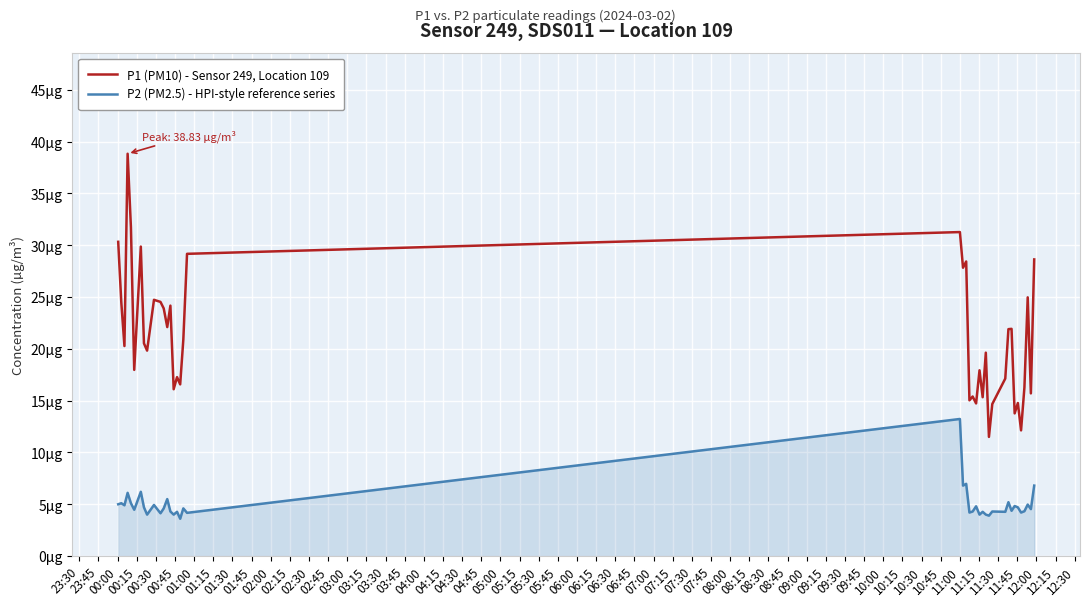

What are all the series names shown in the legend?

P1 (PM10) - Sensor 249, Location 109, P2 (PM2.5) - HPI-style reference series